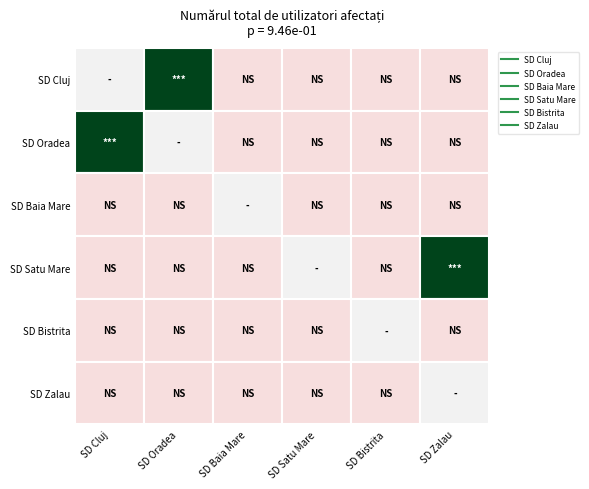

At which label does SD Baia Mare reach its minimum?

SD Cluj